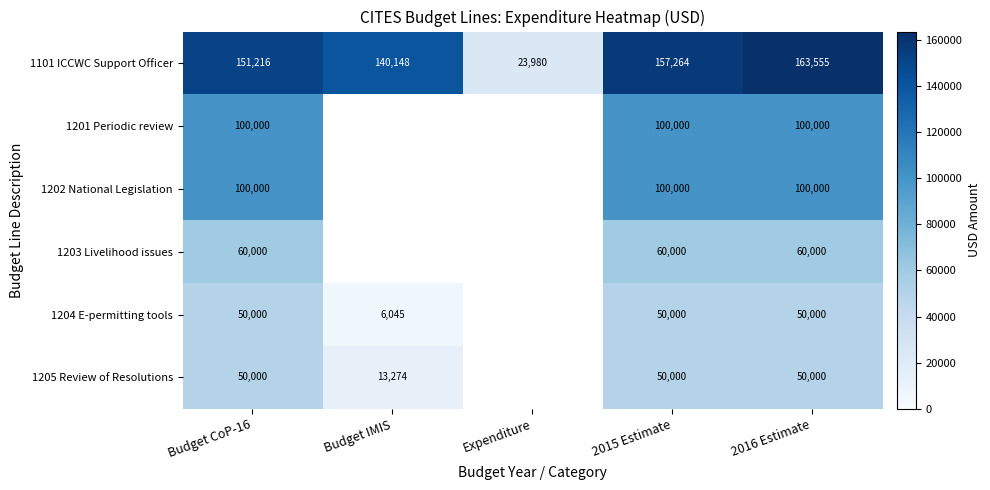

Is the value of 1201 Periodic review at 2015 Estimate greater than the value of 1204 E-permitting tools at 2015 Estimate?

Yes